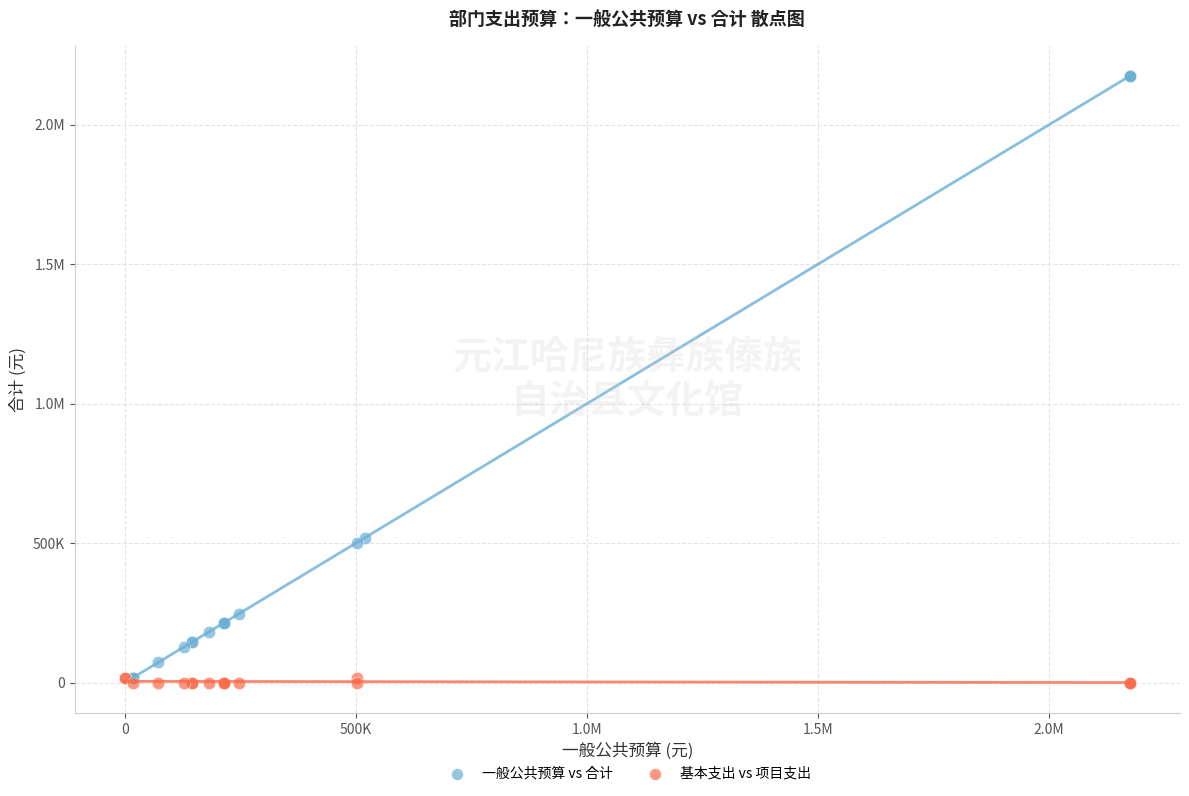

What are all the series names shown in the legend?

一般公共预算 vs 合计, 基本支出 vs 项目支出